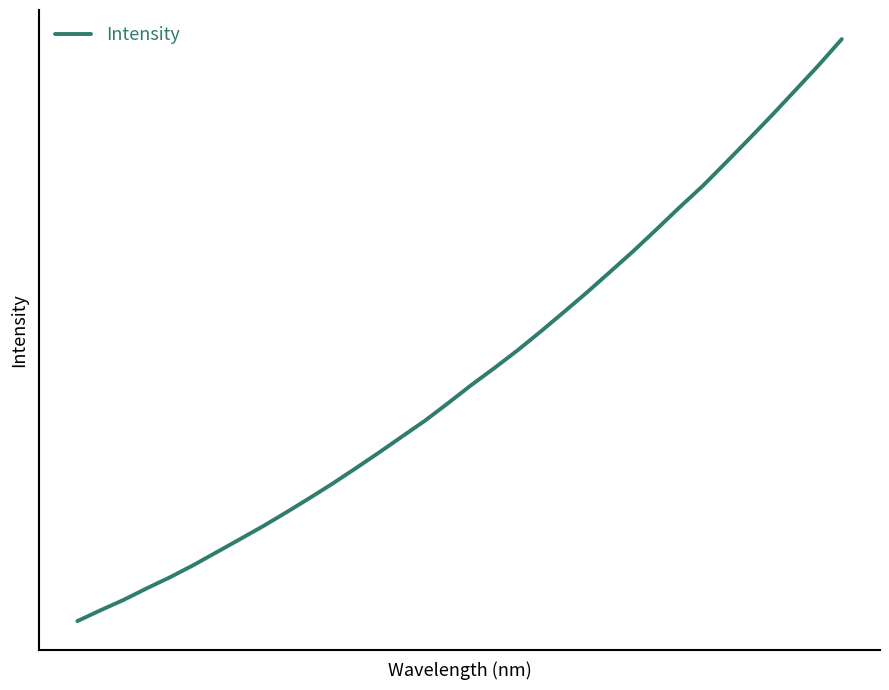

What is the greatest value displayed?

6522.4